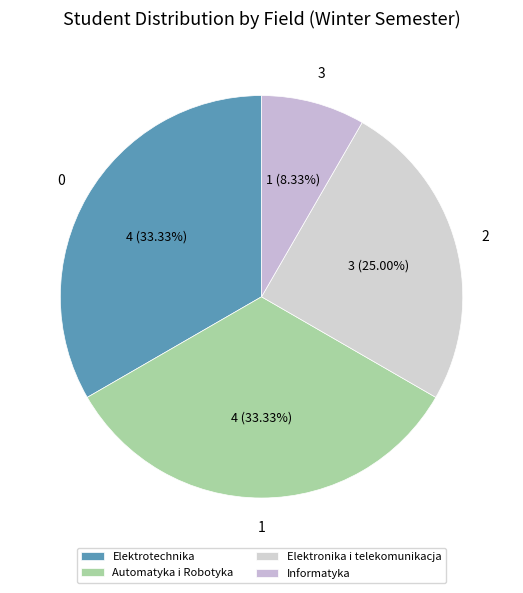

Which category has the smallest portion of the pie?

Informatyka